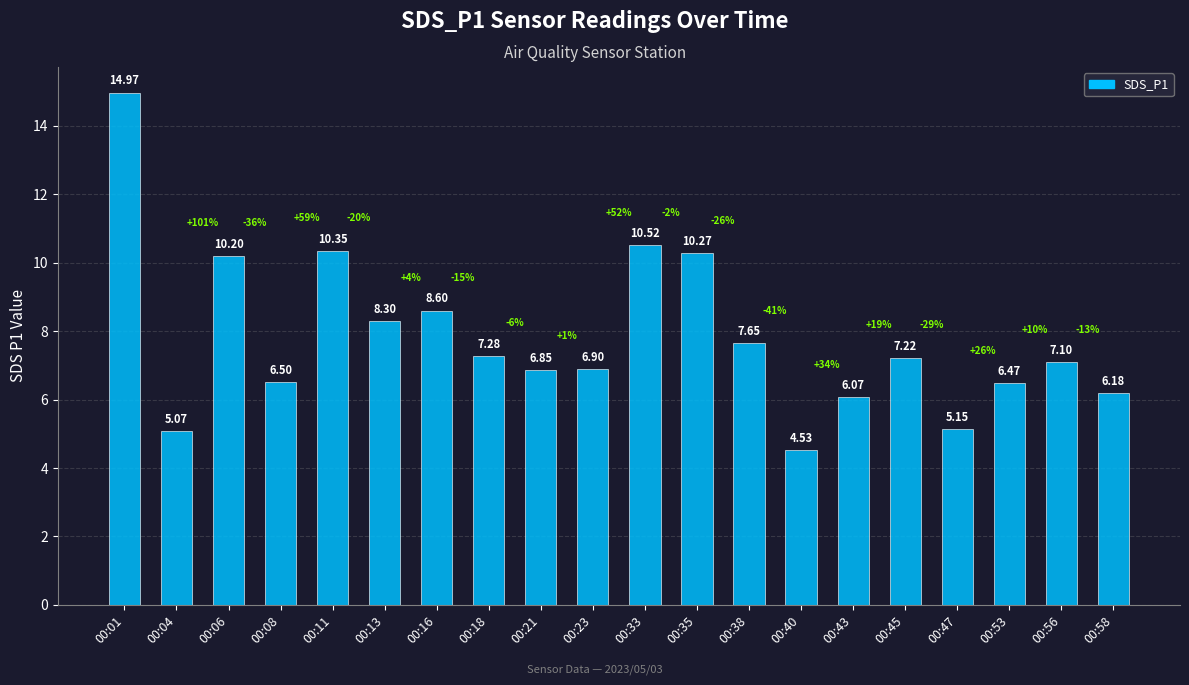

Which label corresponds to the largest value in the chart?

00:01